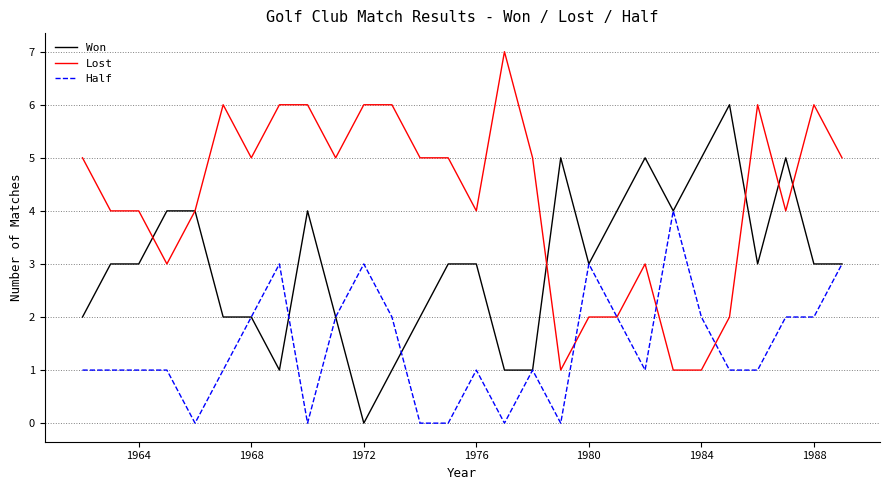

Does the chart have visible grid lines?

Yes